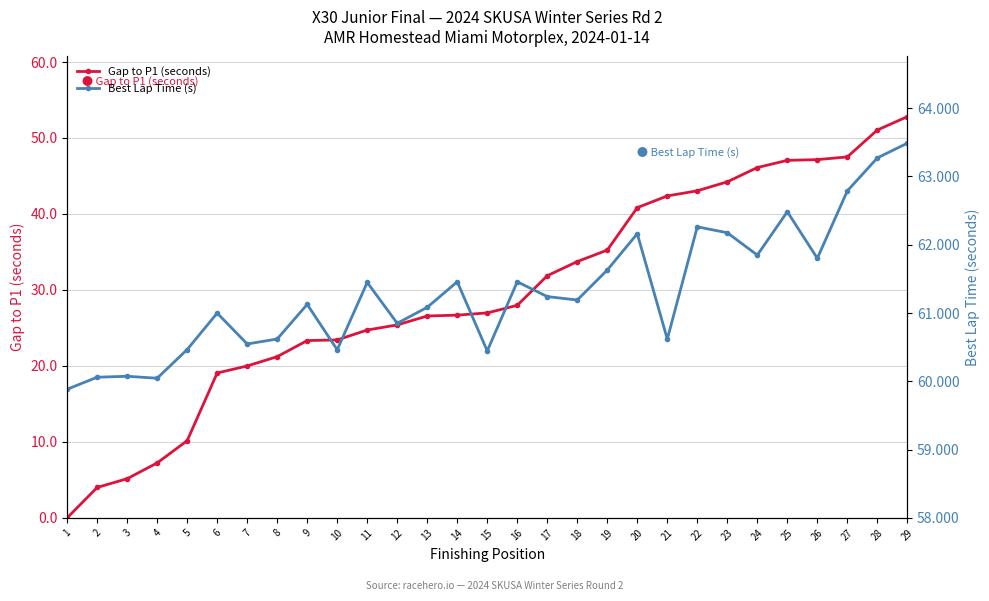

Does the chart have visible grid lines?

Yes